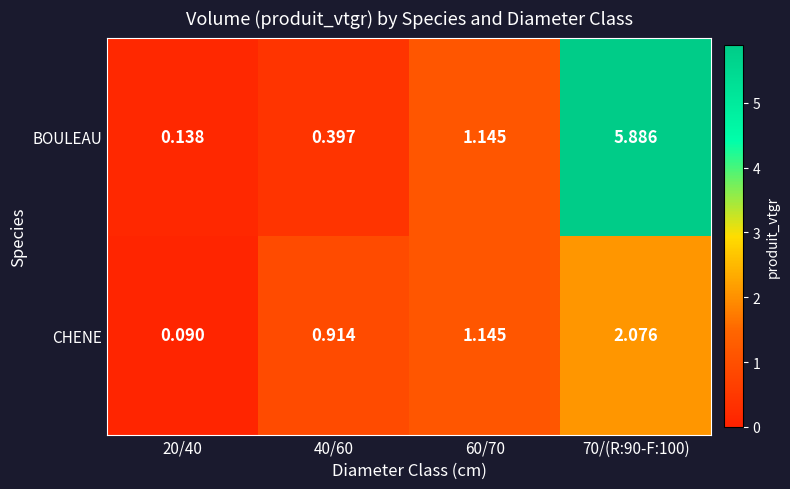

List the series in order of their peak value, lowest first.

CHENE, BOULEAU